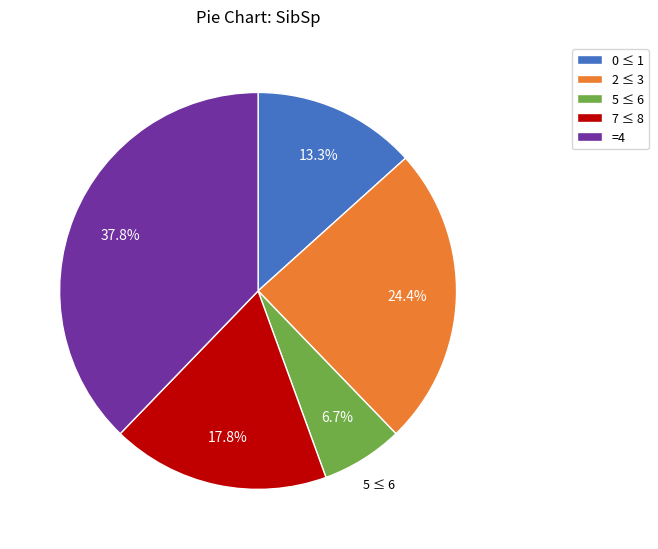

Rank the categories by value from lowest to highest.

5 ≤ 6, 0 ≤ 1, 7 ≤ 8, 2 ≤ 3, =4